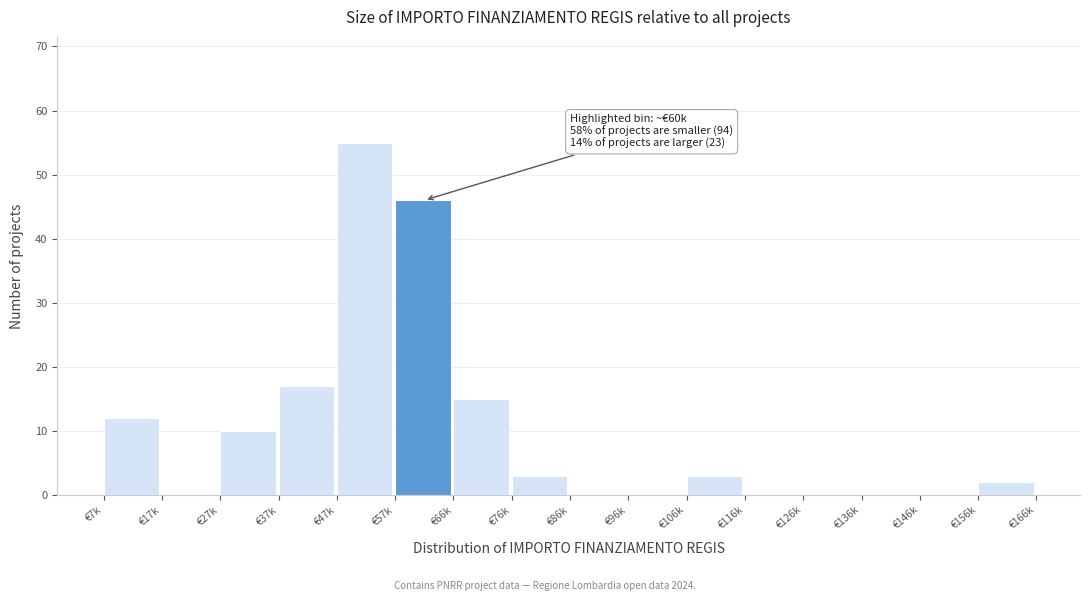

What is the greatest value displayed?

55